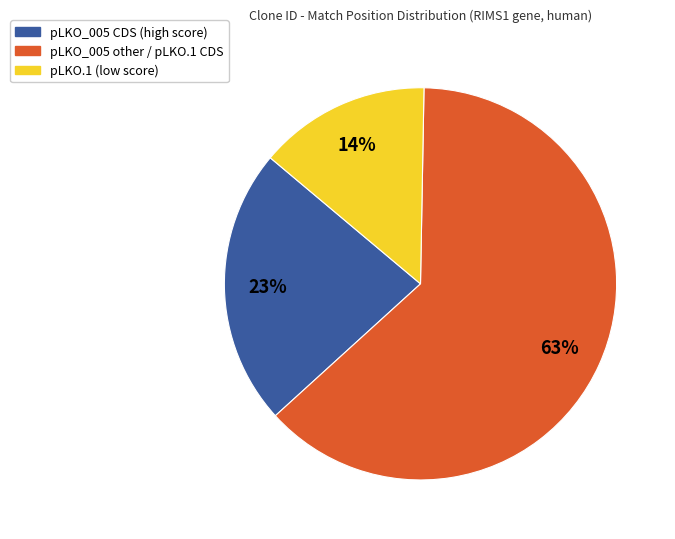

How many slices are in this pie chart?

3